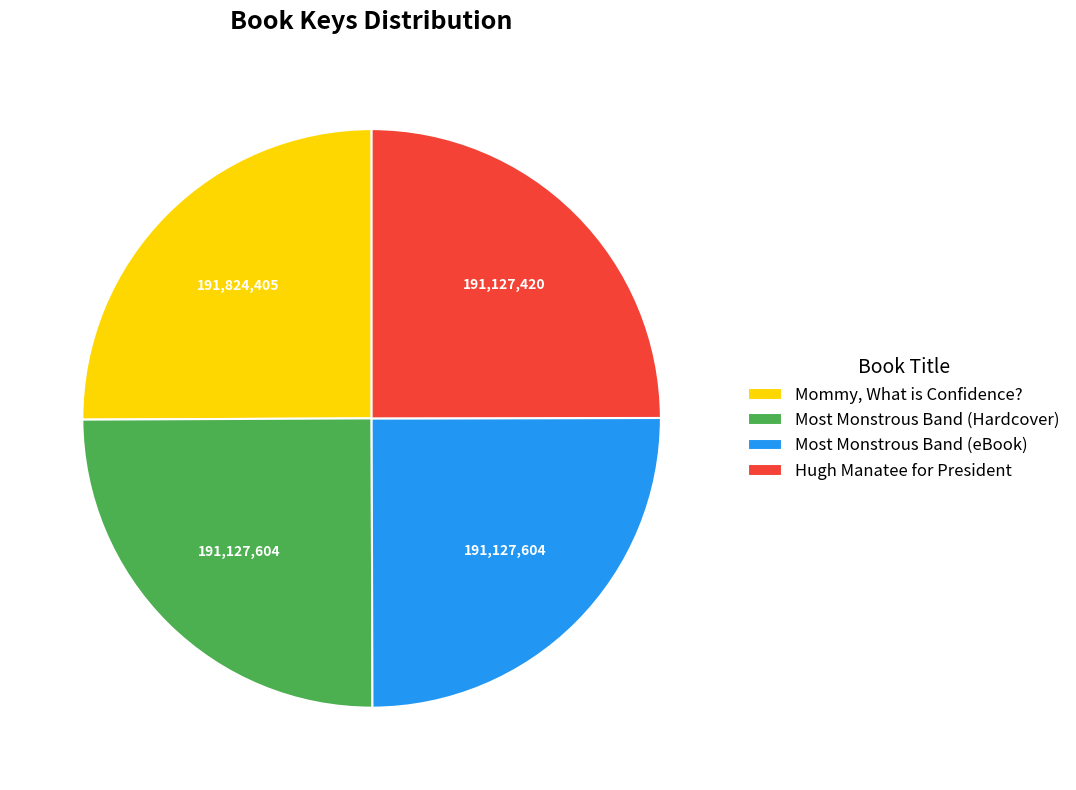

The Mommy, What is Confidence? slice represents 25% of the pie. True or false?

True